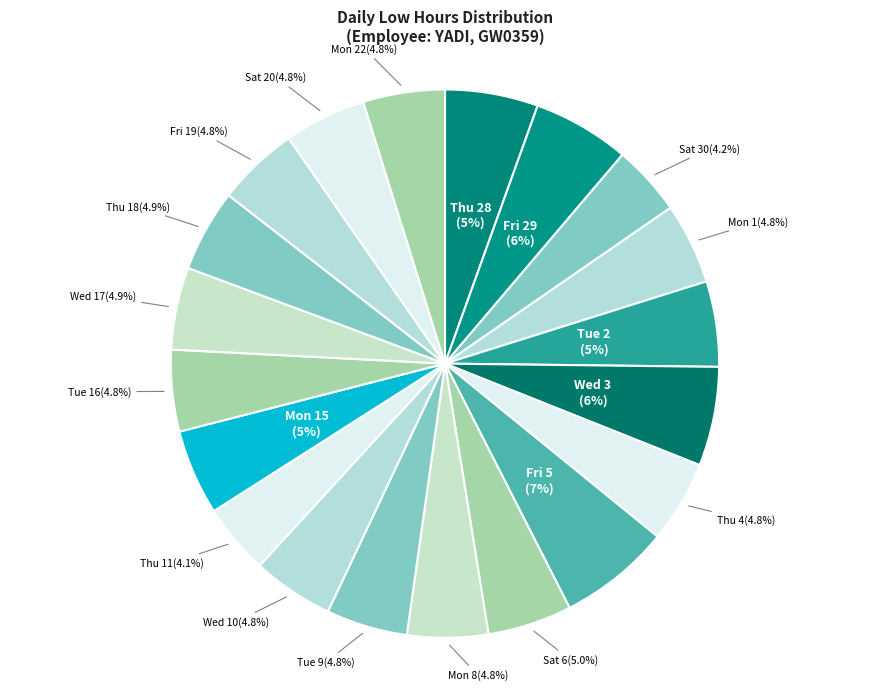

How many segments does this pie chart have?

20